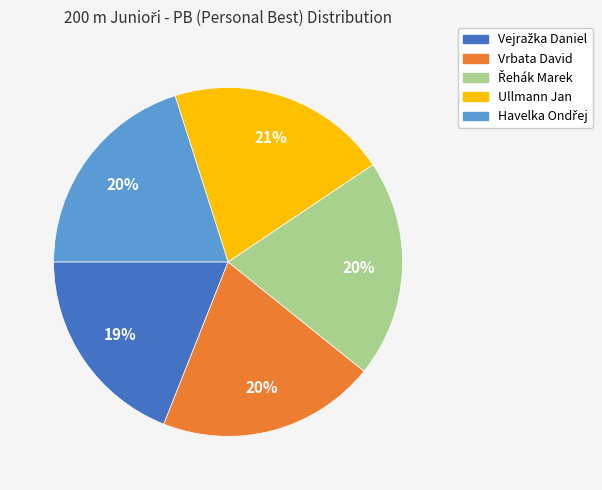

Is it true that Ullmann Jan is 21% of the pie?

True